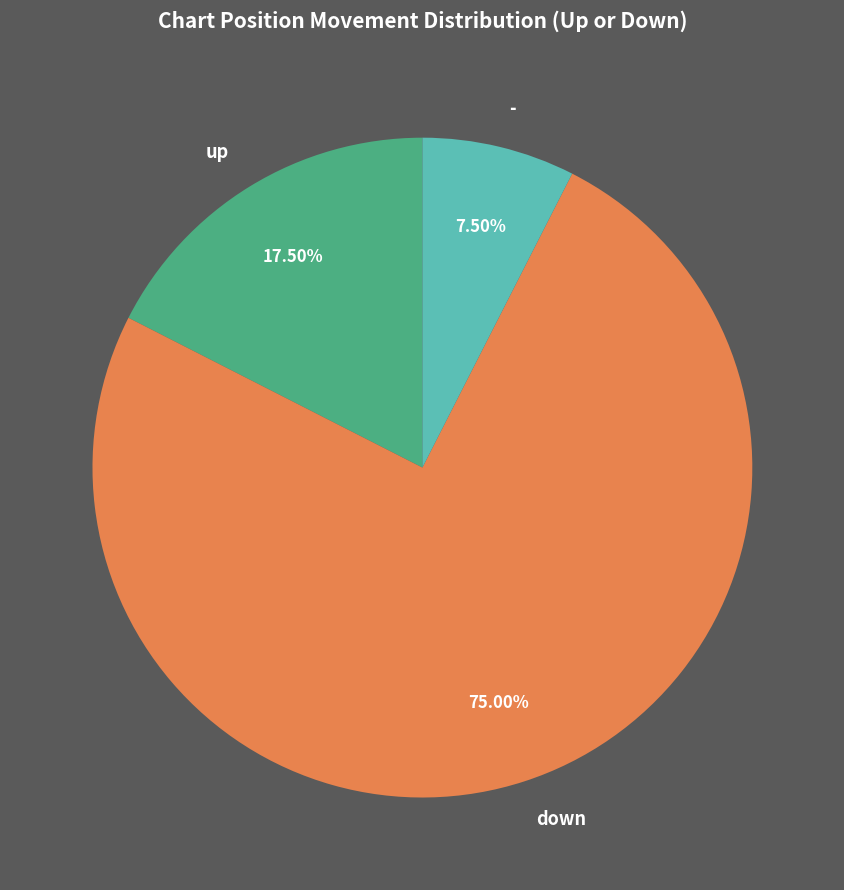

Which has a higher value, down or -?

down